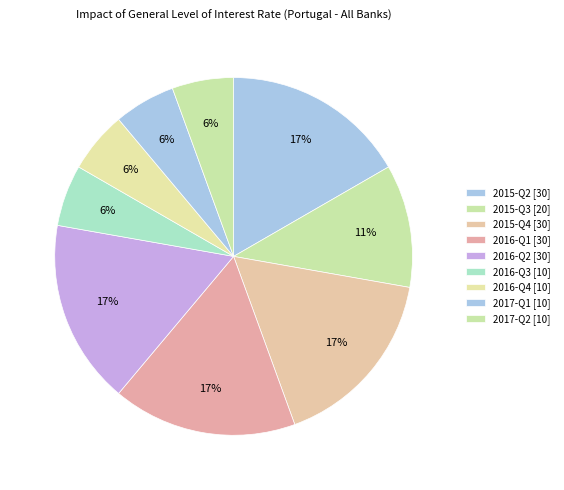

How many segments does this pie chart have?

9